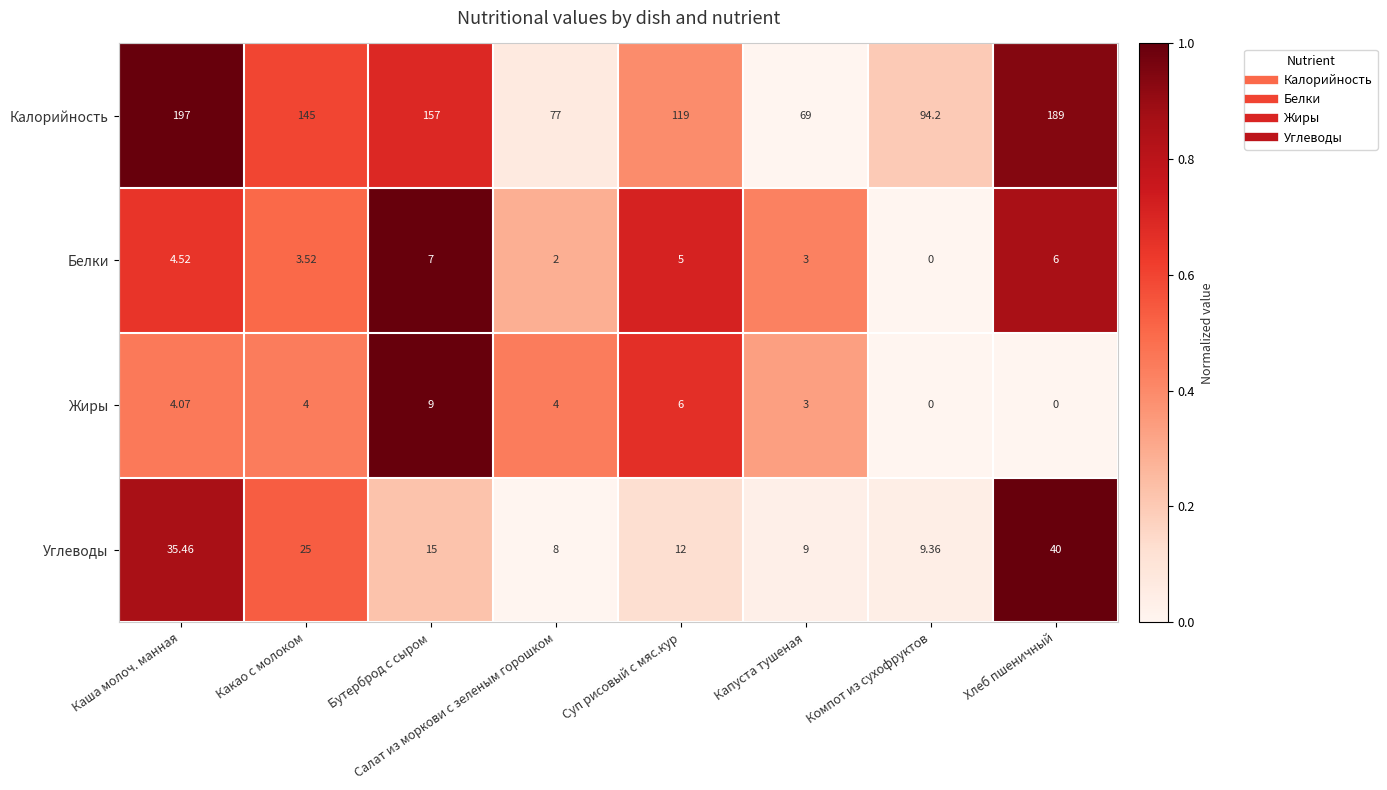

Where does the Калорийность series first go above 145?

Каша молоч. манная